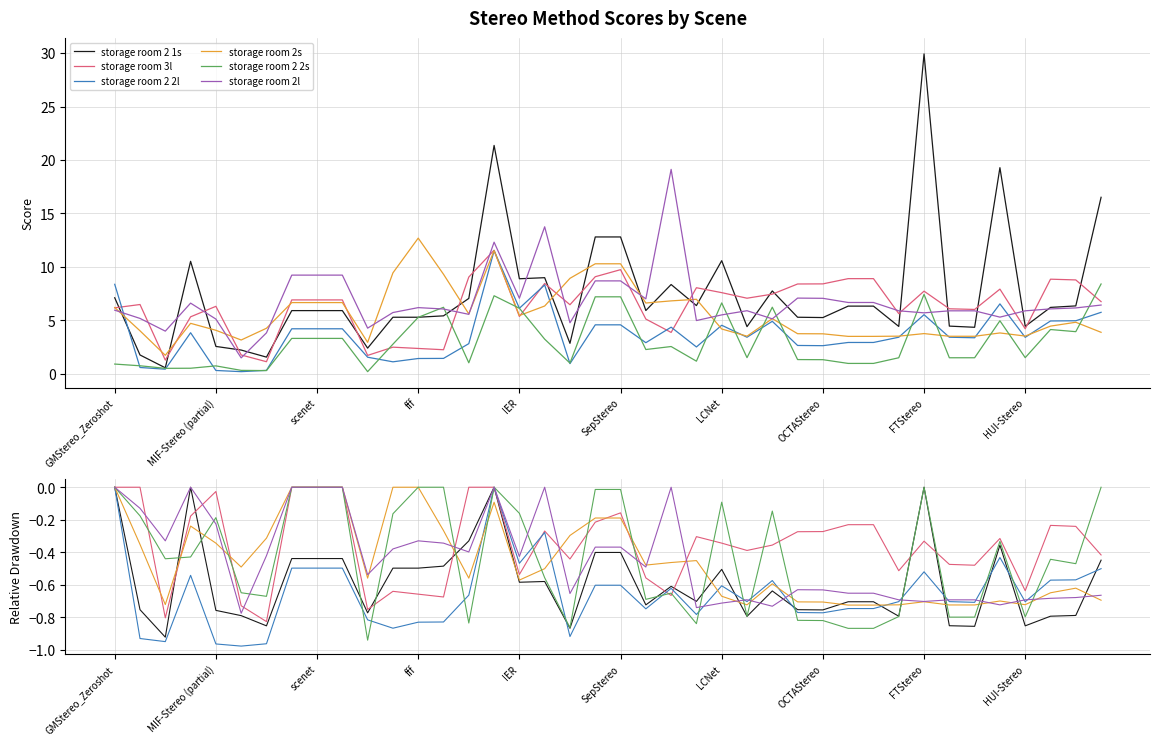

True or false: storage room 2l has more than 0 interior local peaks.

True